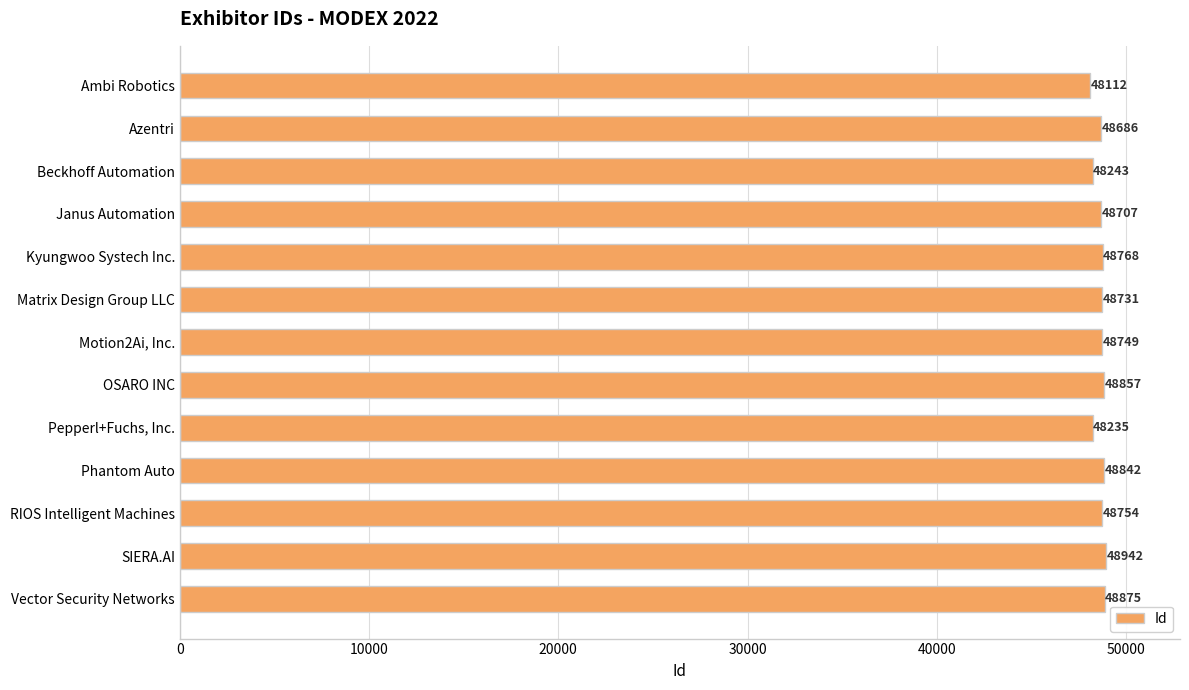

Is it true that the value at RIOS Intelligent Machines is 34106?

False